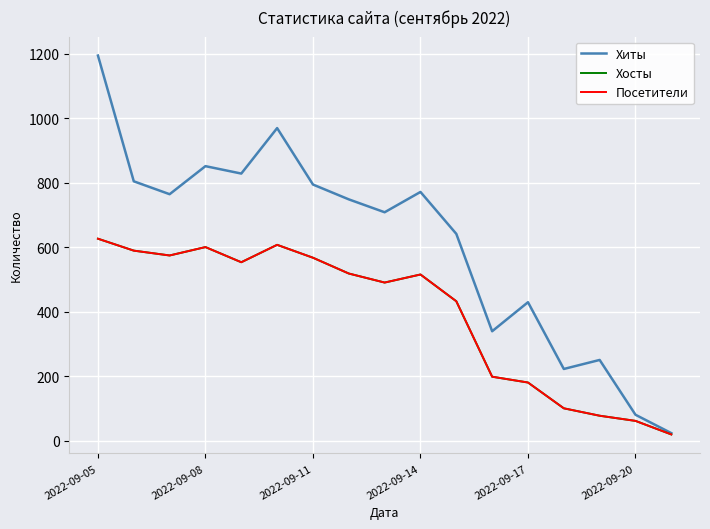

Is this an area chart (filled region under the line)?

No